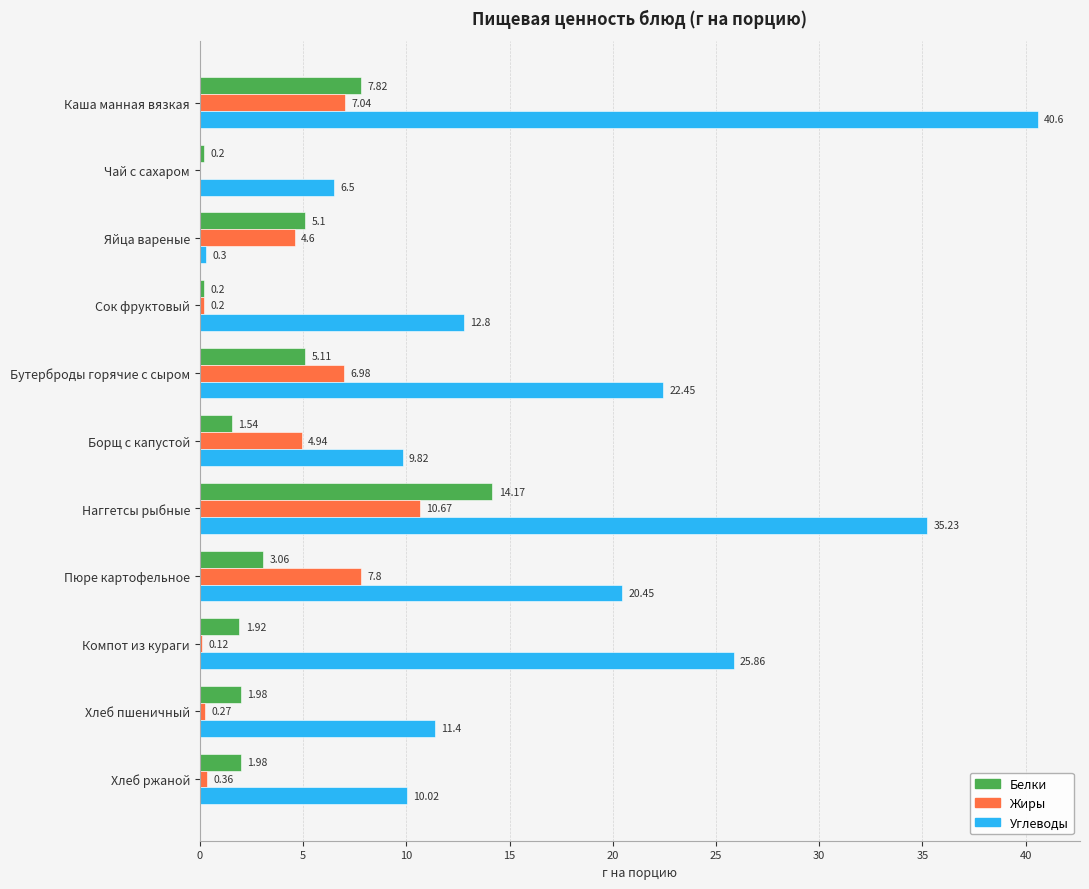

What is the sum of all Белки values?

43.1